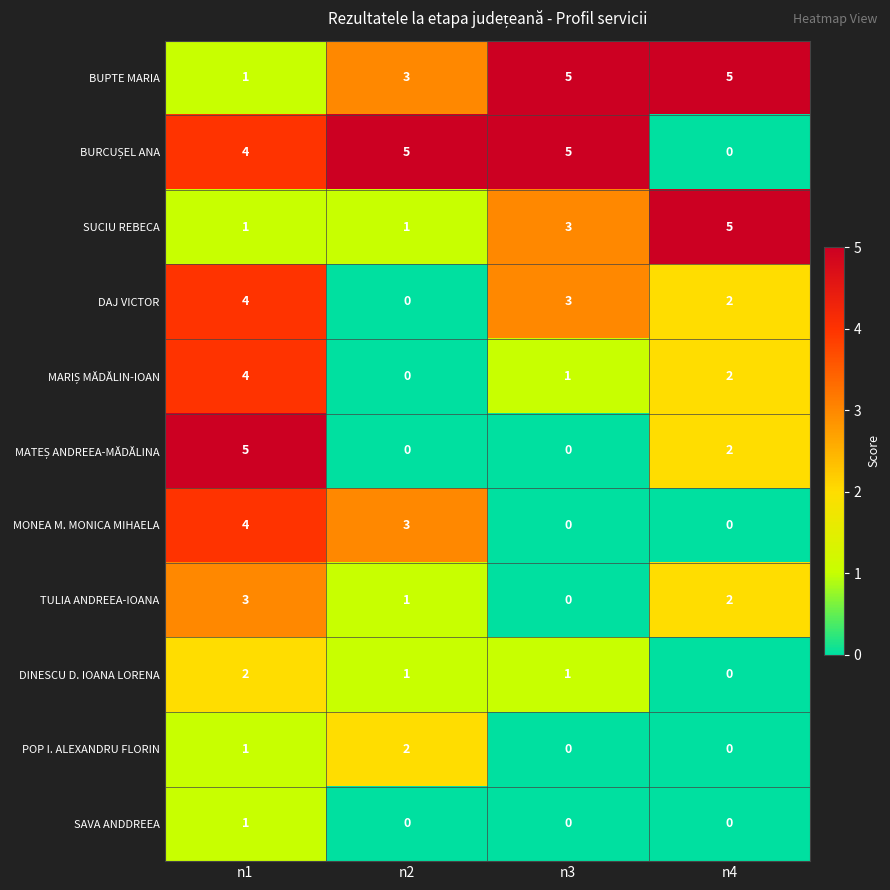

How many DINESCU D. IOANA LORENA values are between 1 and 2?

3